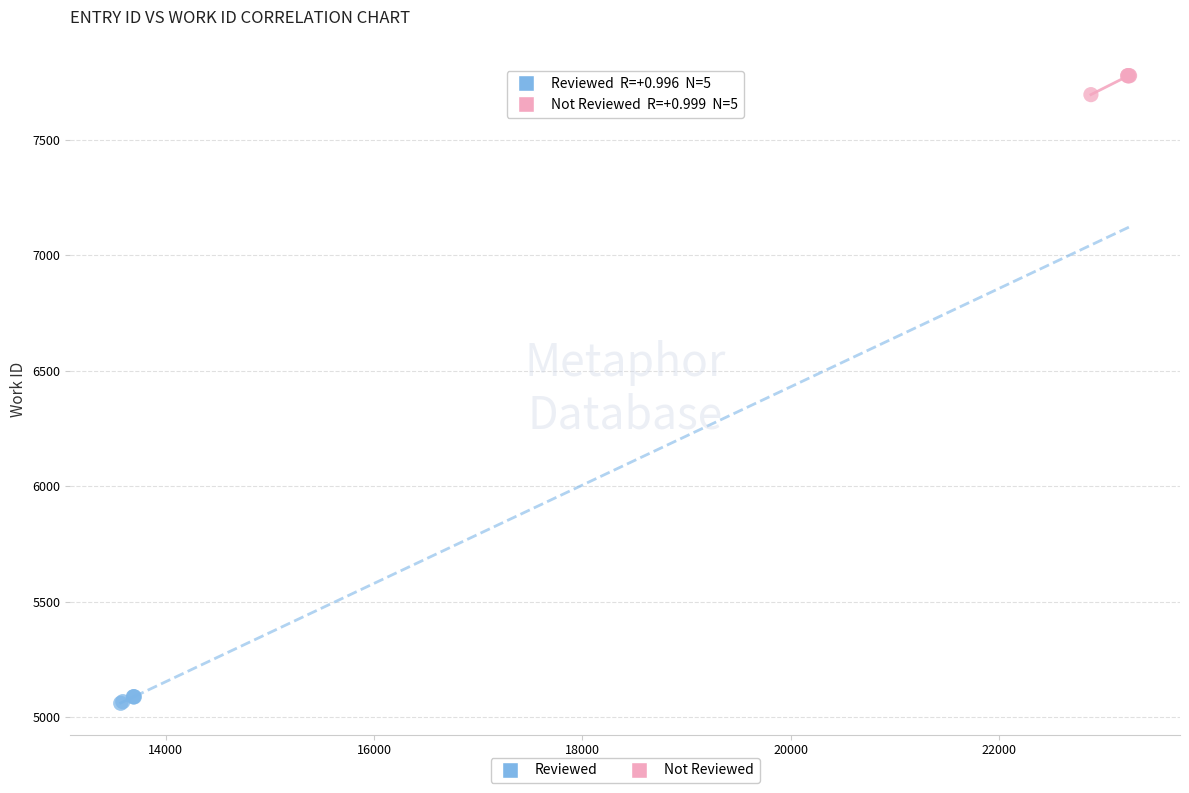

Which series reaches the minimum Y coordinate?

Reviewed